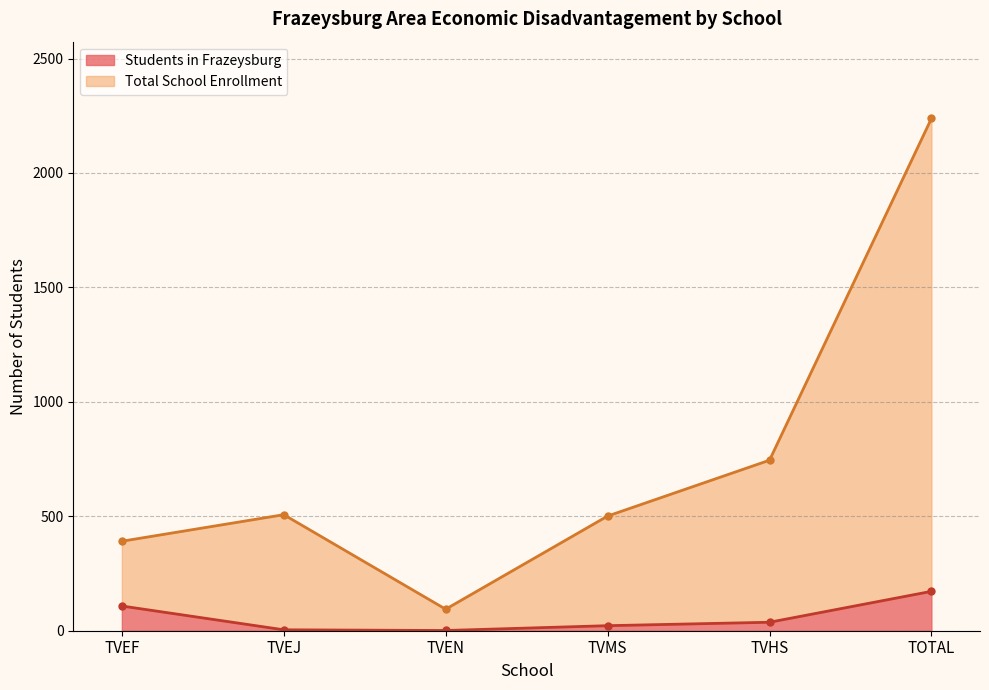

How many interior local peaks does the Total School Enrollment series have?

1